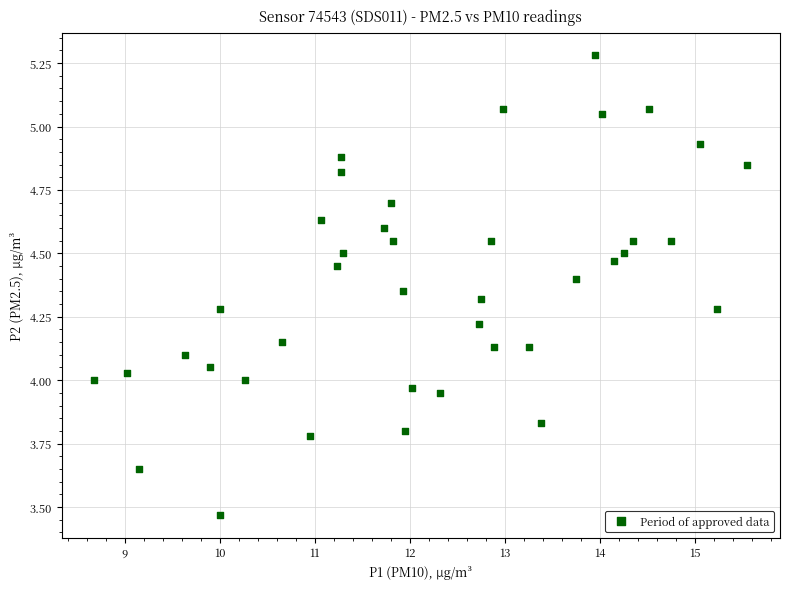

What is the range of Y values (max minus min)?

1.8